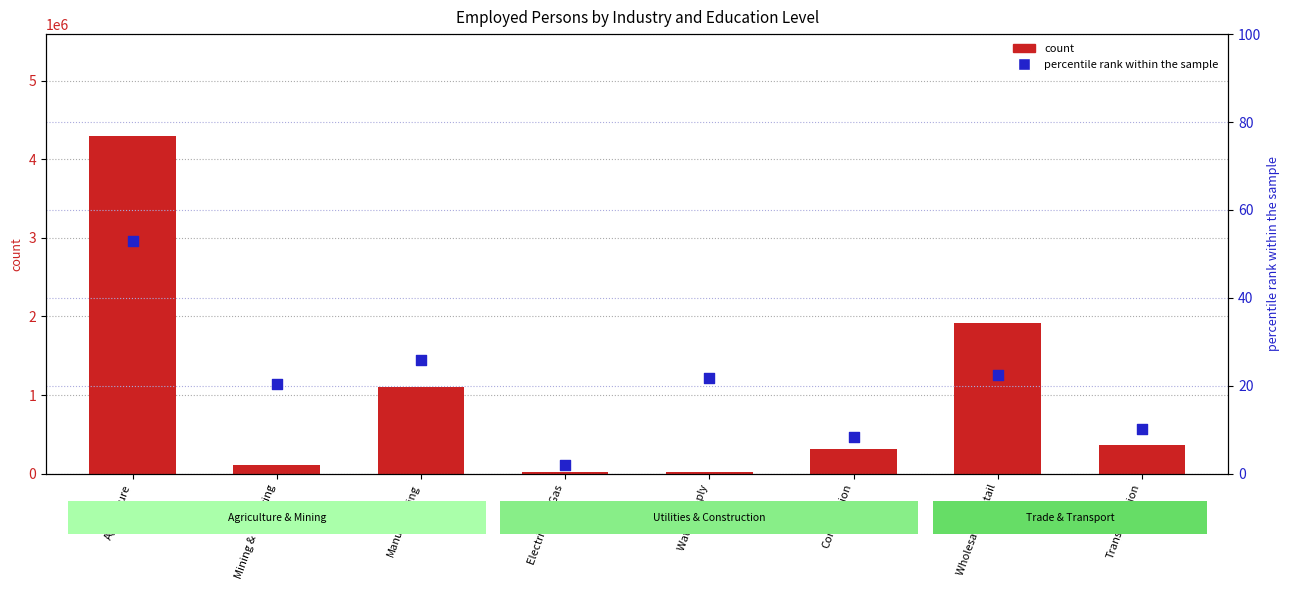

At which category is the sum across all series the highest?

Agriculture